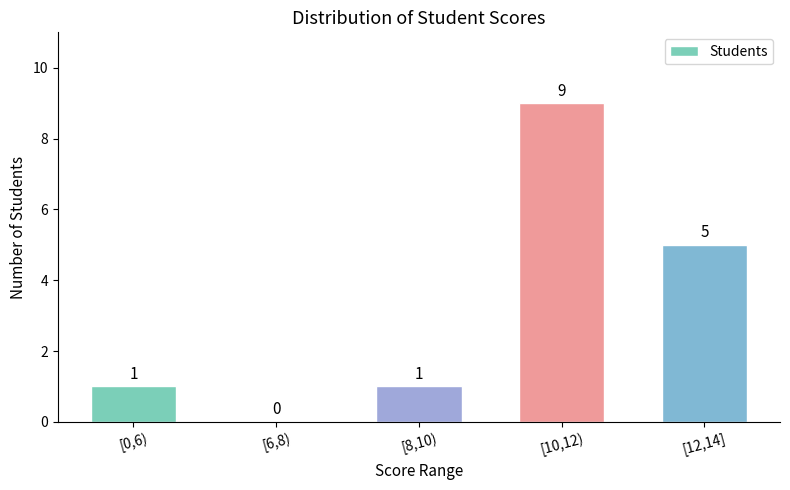

What is the sum of the values at [12,14] and [0,6)?

6